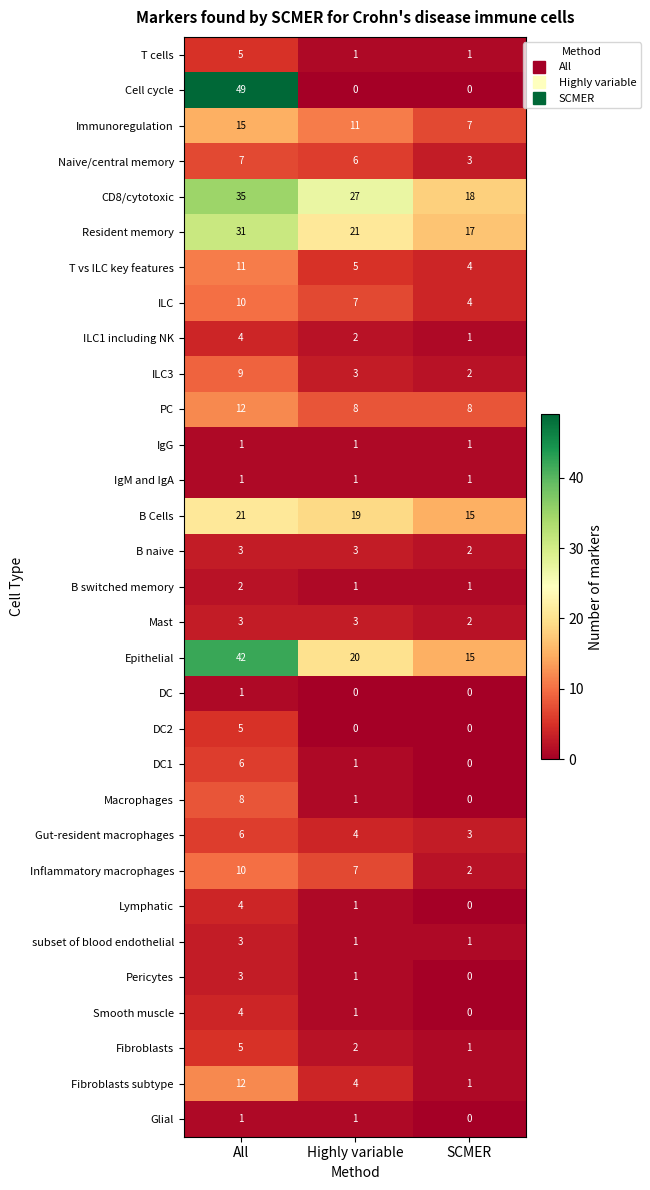

Which series has the widest spread of values?

Cell cycle